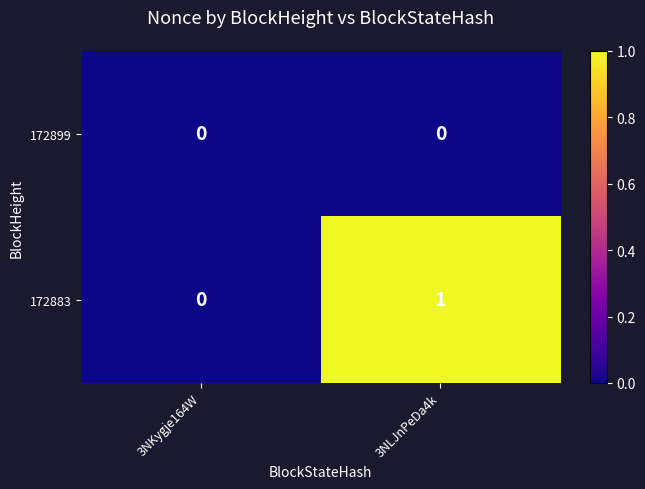

At which label does 172883 reach its minimum?

3NKygje164W